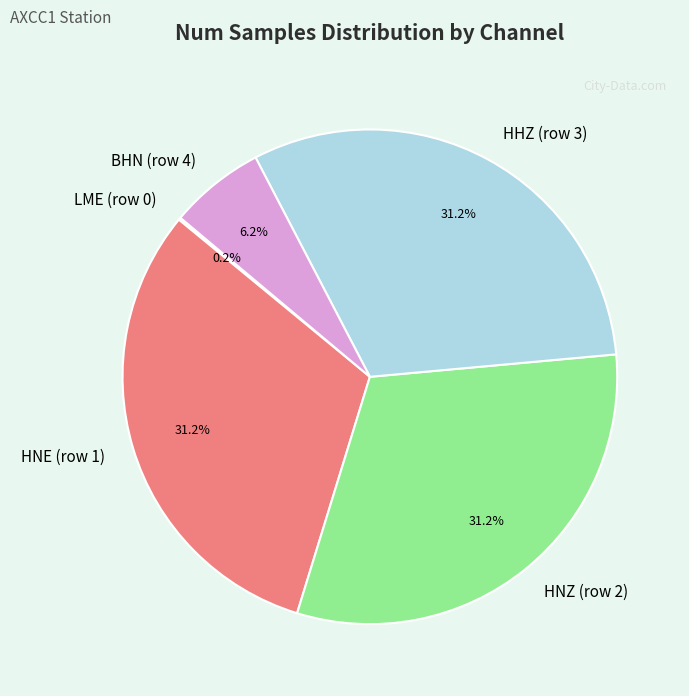

How much of the chart is everything except HNE (row 1)?

68.8%